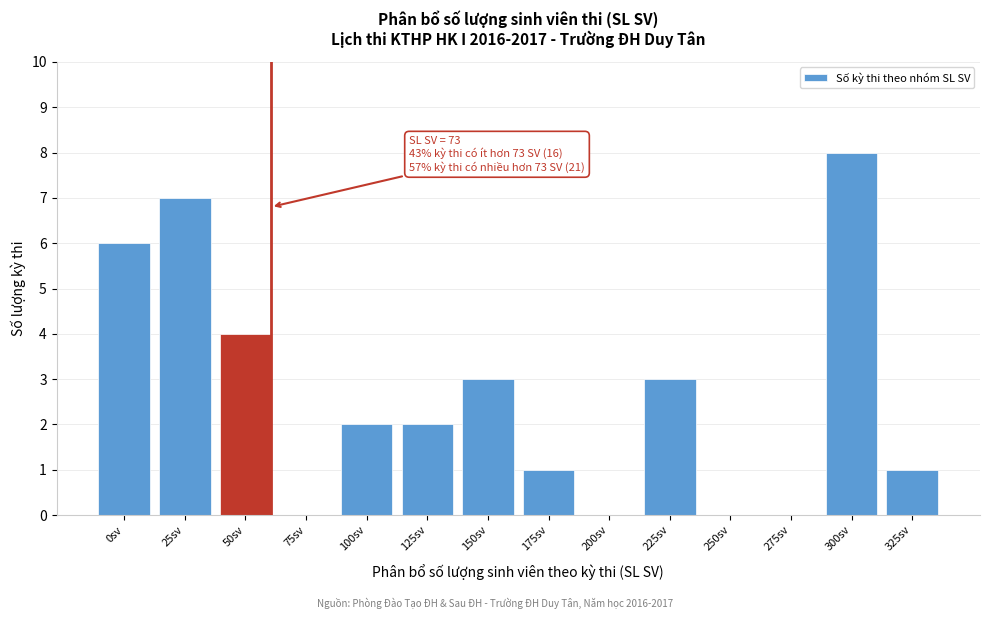

Reading right to left, transcribe all the data shown in this chart.

325sv=1	300sv=8	275sv=0	250sv=0	225sv=3	200sv=0	175sv=1	150sv=3	125sv=2	100sv=2	75sv=0	50sv=4	25sv=7	0sv=6